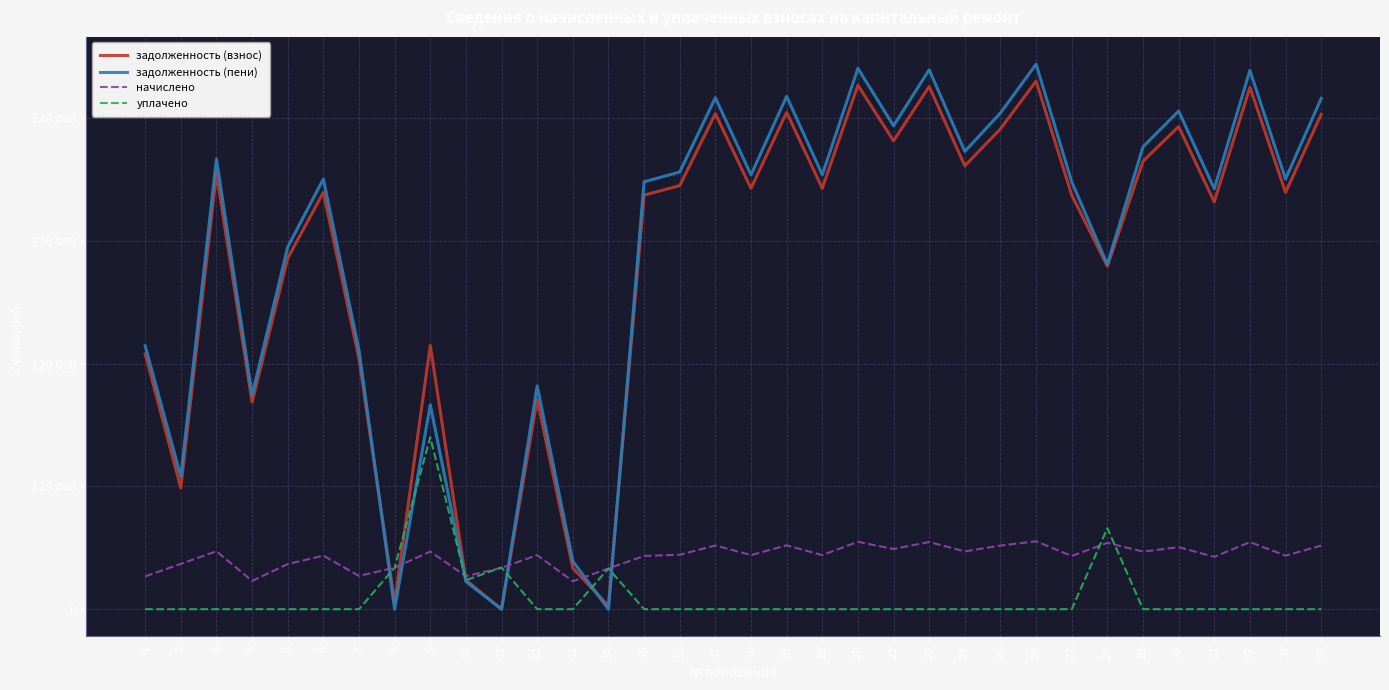

At which label does начислено first exceed 4404?

3